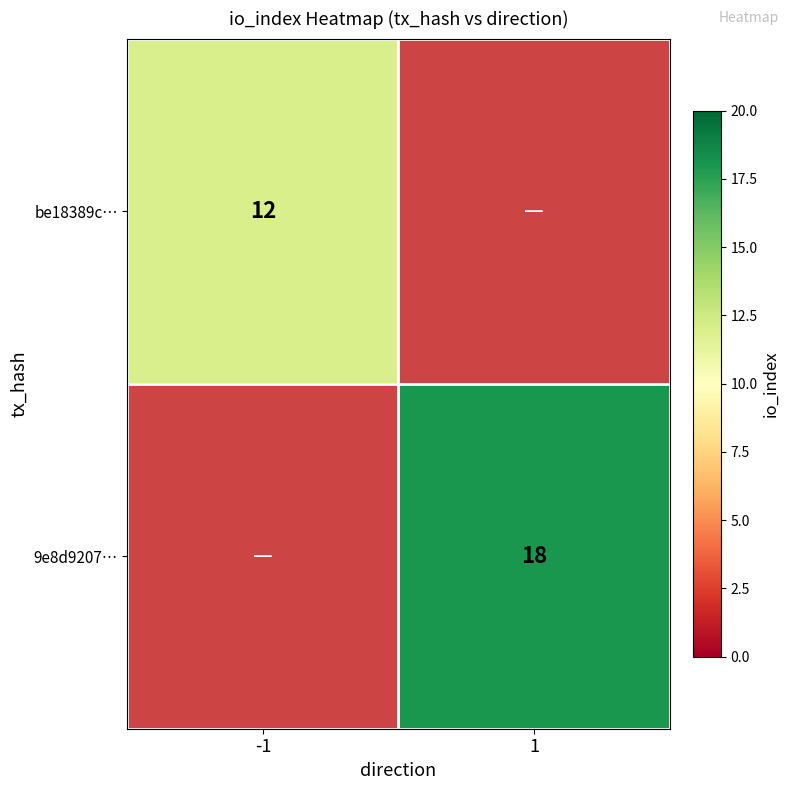

Is it true that 9e8d9207… equals 28 at 1?

False